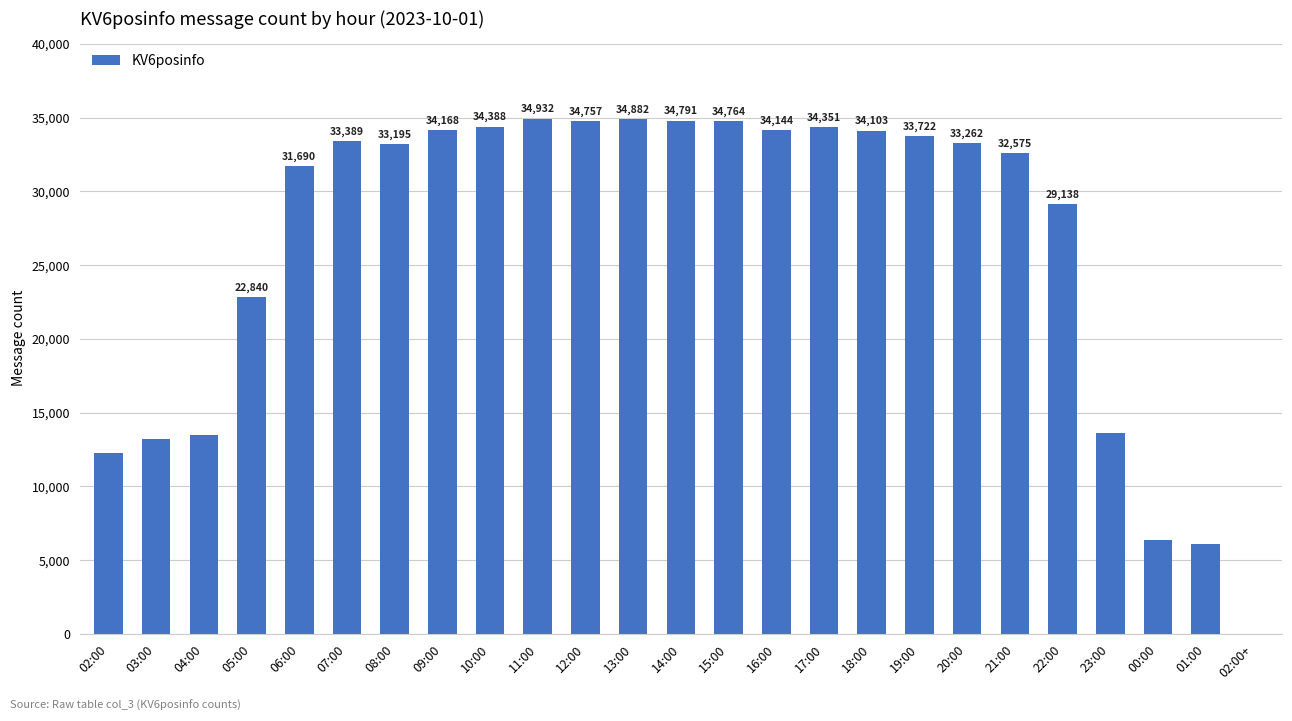

What is the approximate value at 19:00, to the nearest 50?

33700